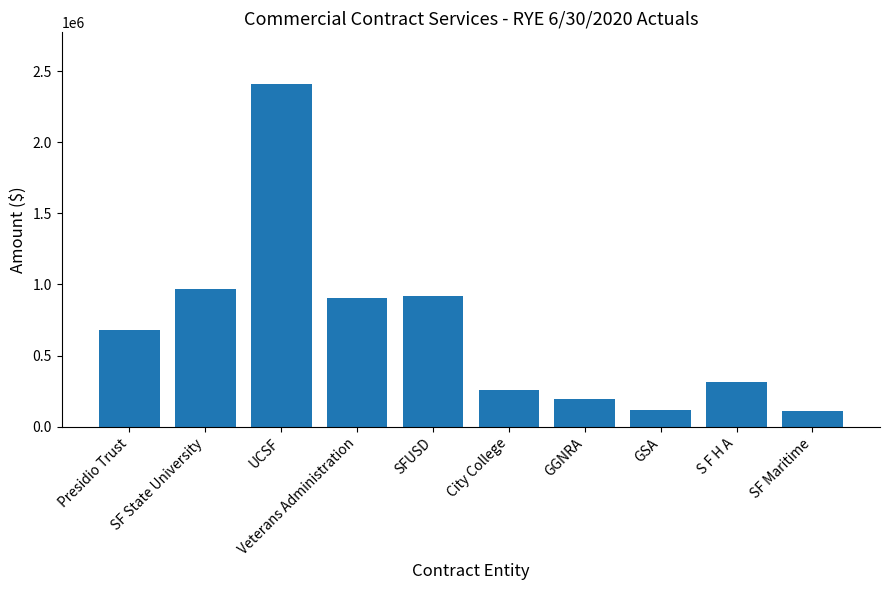

What is the label of the 10th bar from the left?

SF Maritime